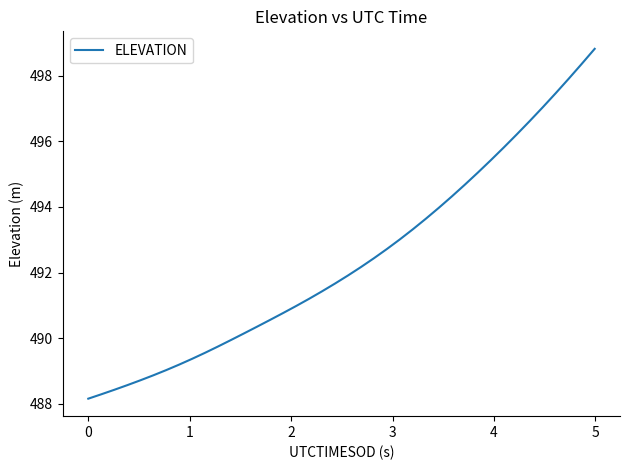

What is the smallest value displayed?

488.2